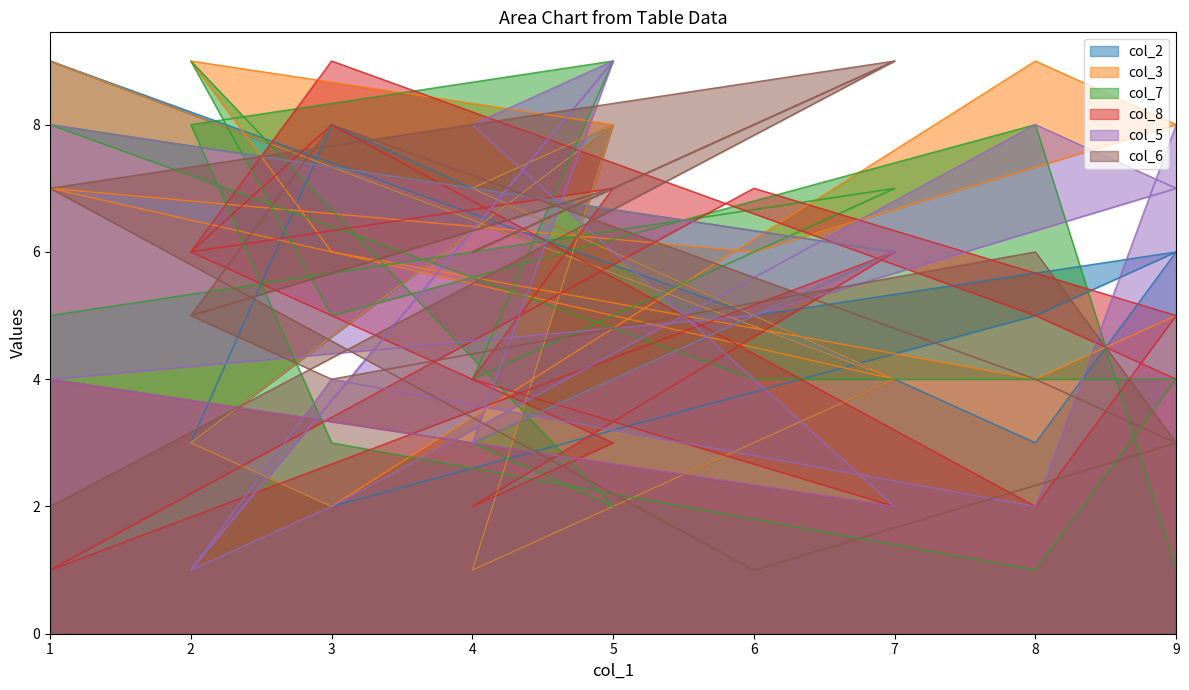

What is the sum of the col_6 values at 7 and 4?

15